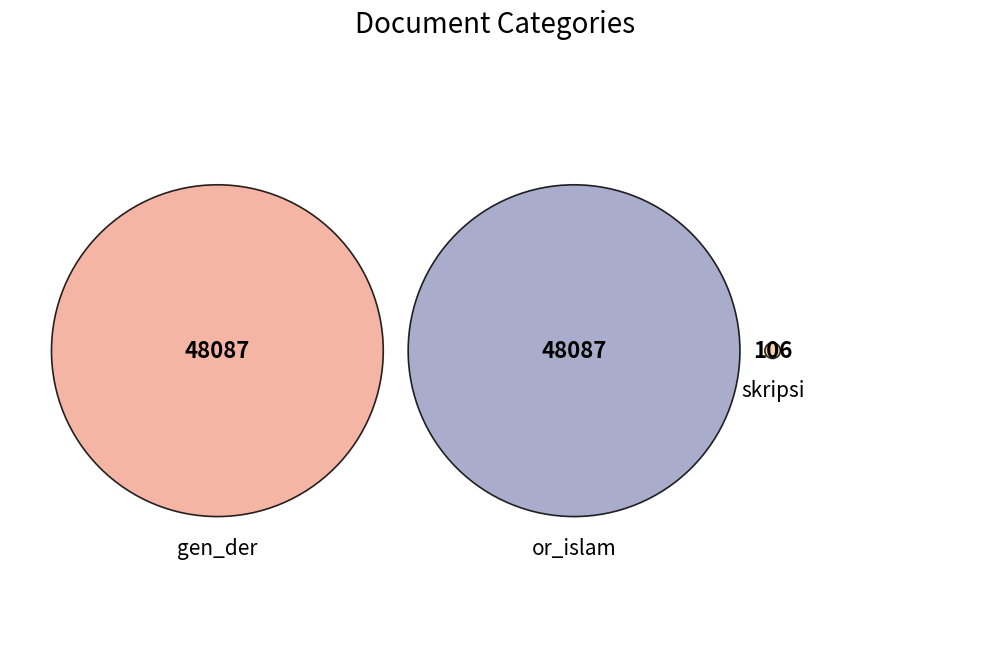

Is there any slice that represents more than half of the pie?

No